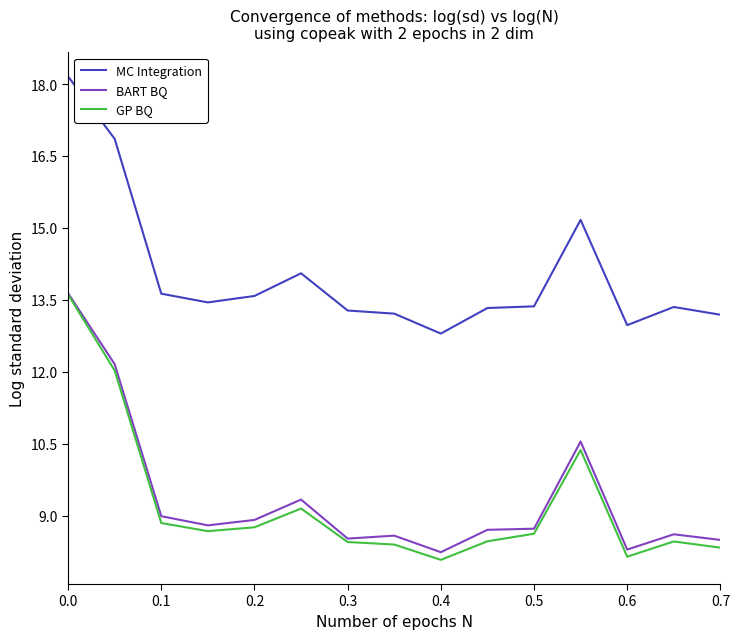

Which series has the largest total across all categories?

MC Integration